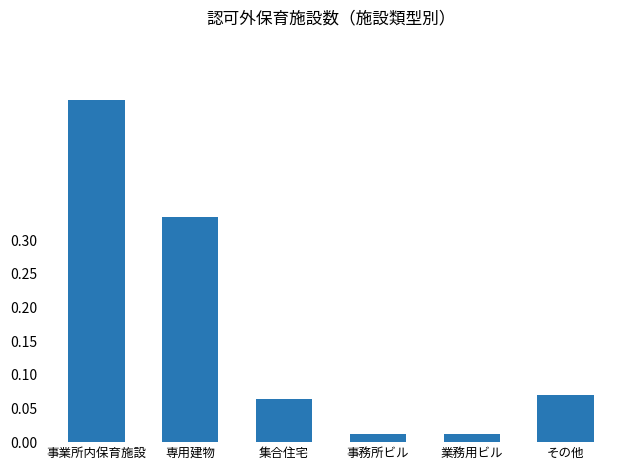

How many categories are shown in the chart?

6